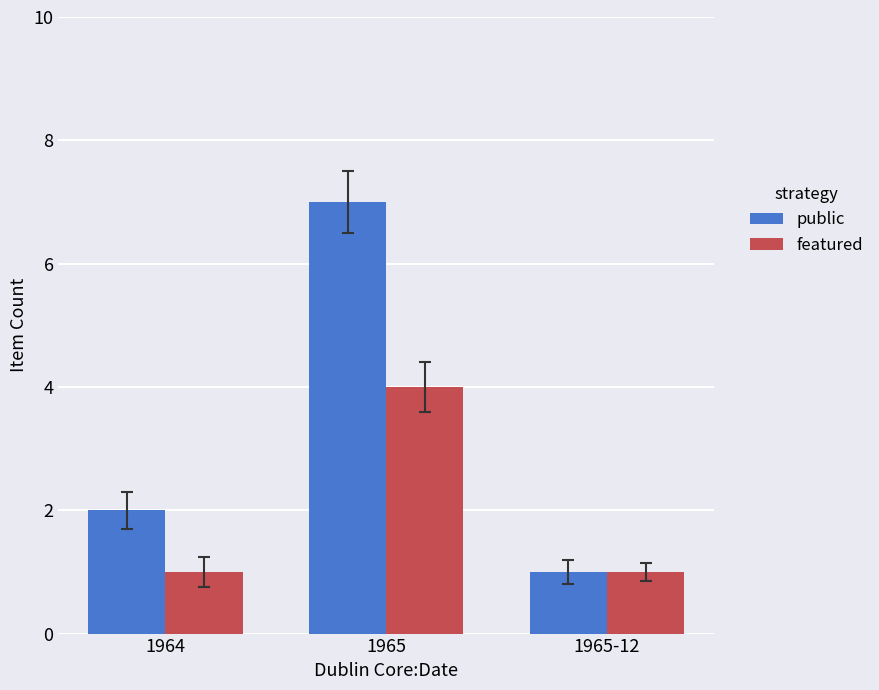

What is the sum of all public values?

10